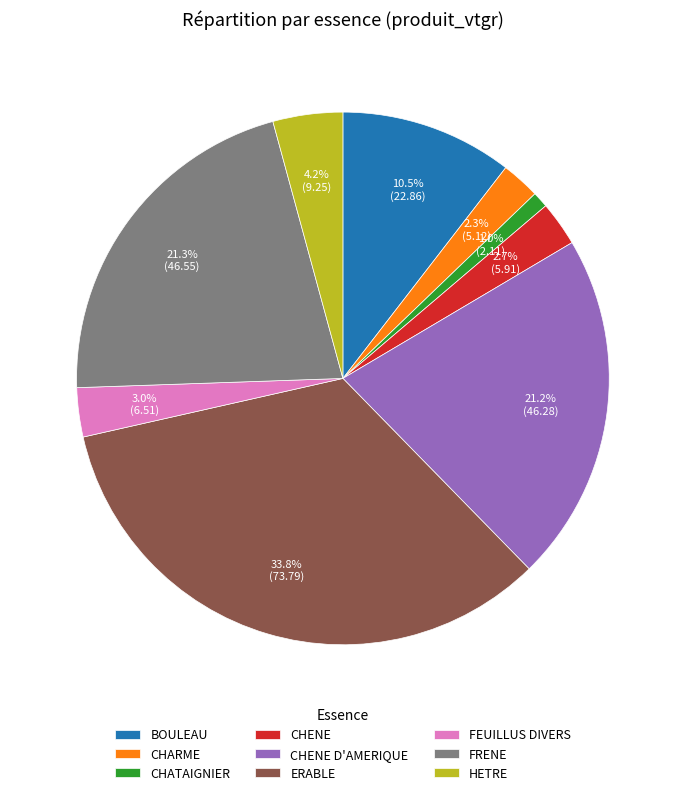

Which slice is the largest?

ERABLE